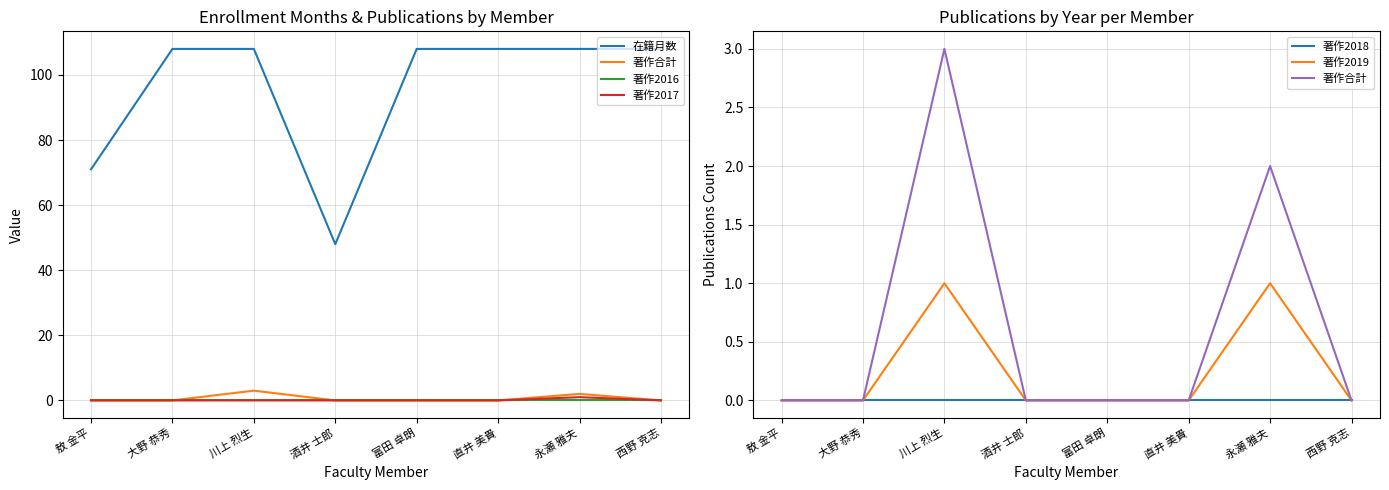

What position from the right is 大野 恭秀?

7